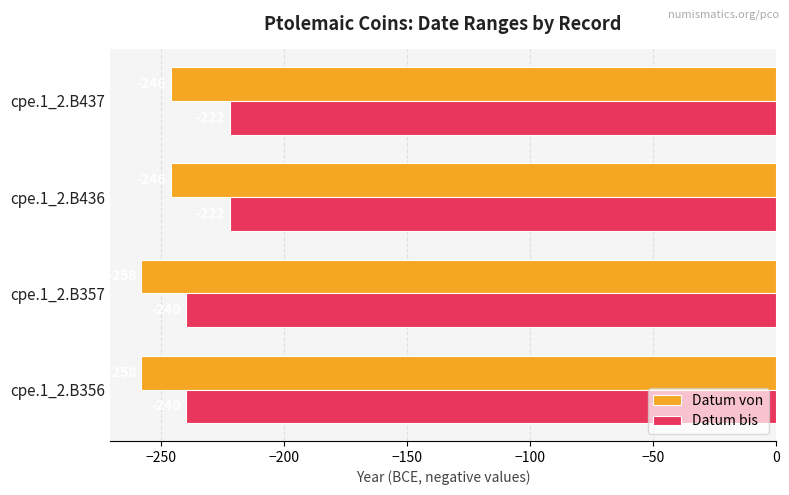

The value of Datum von at cpe.1_2.B436 is -354. True or false?

False